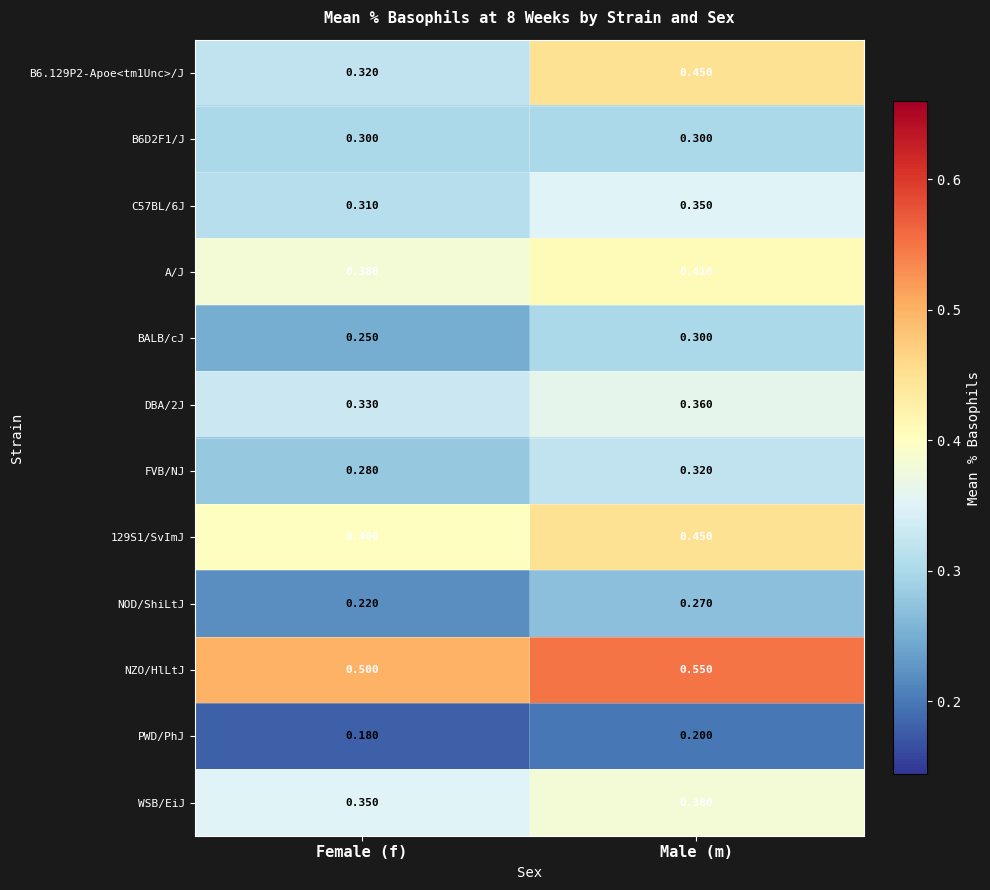

Which category has the highest value across all series?

Male (m)